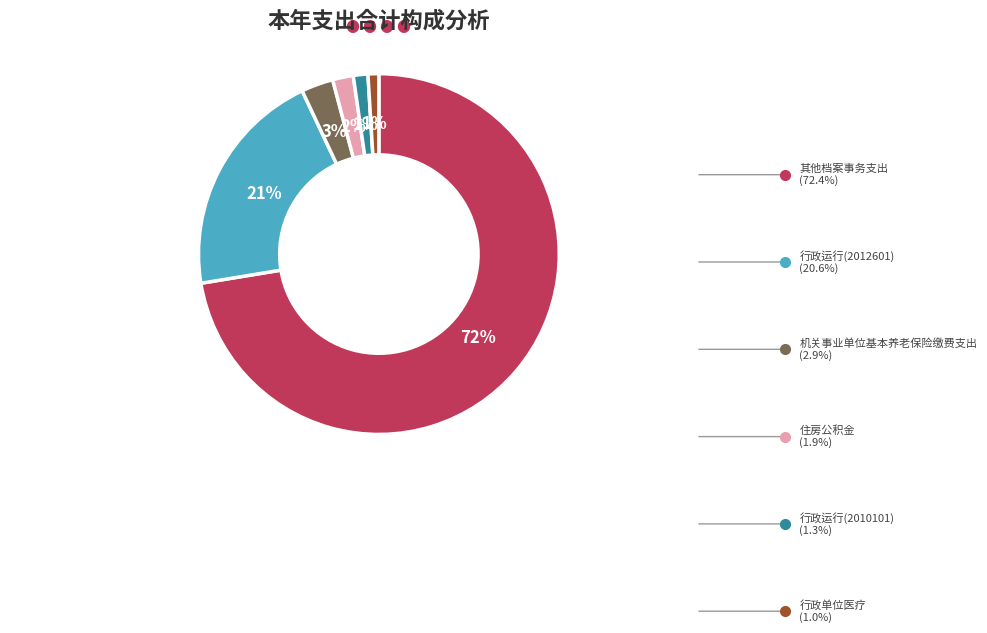

To the nearest percent, what is the average slice percentage?

17%